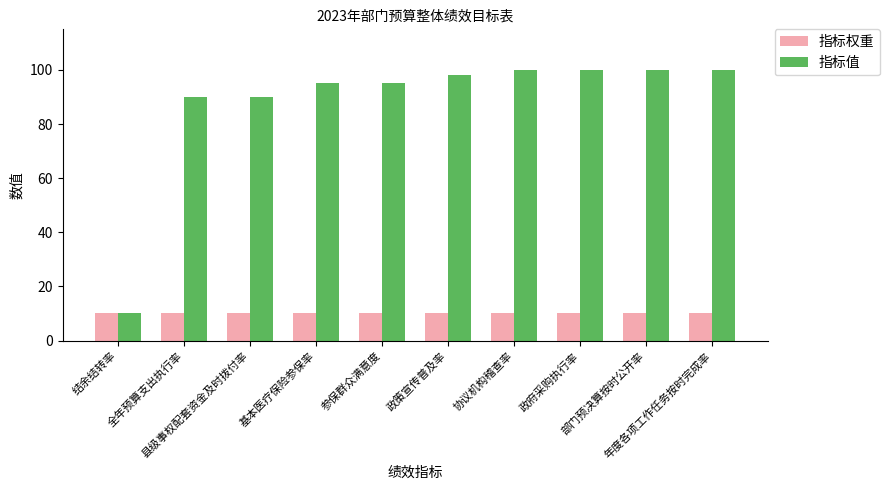

How many groups of bars are there?

10